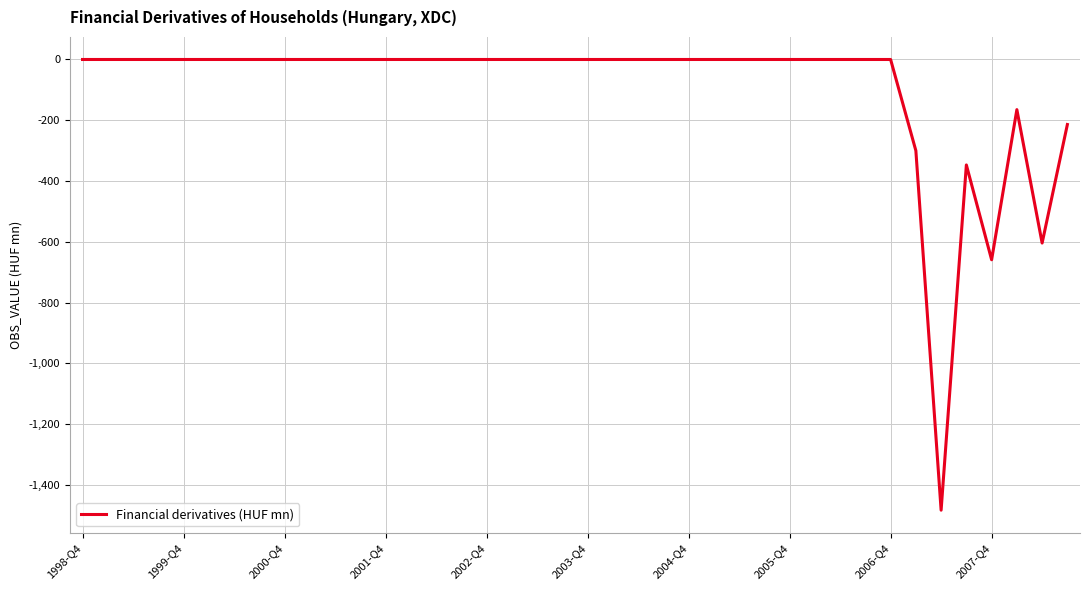

What is the average value?

-94